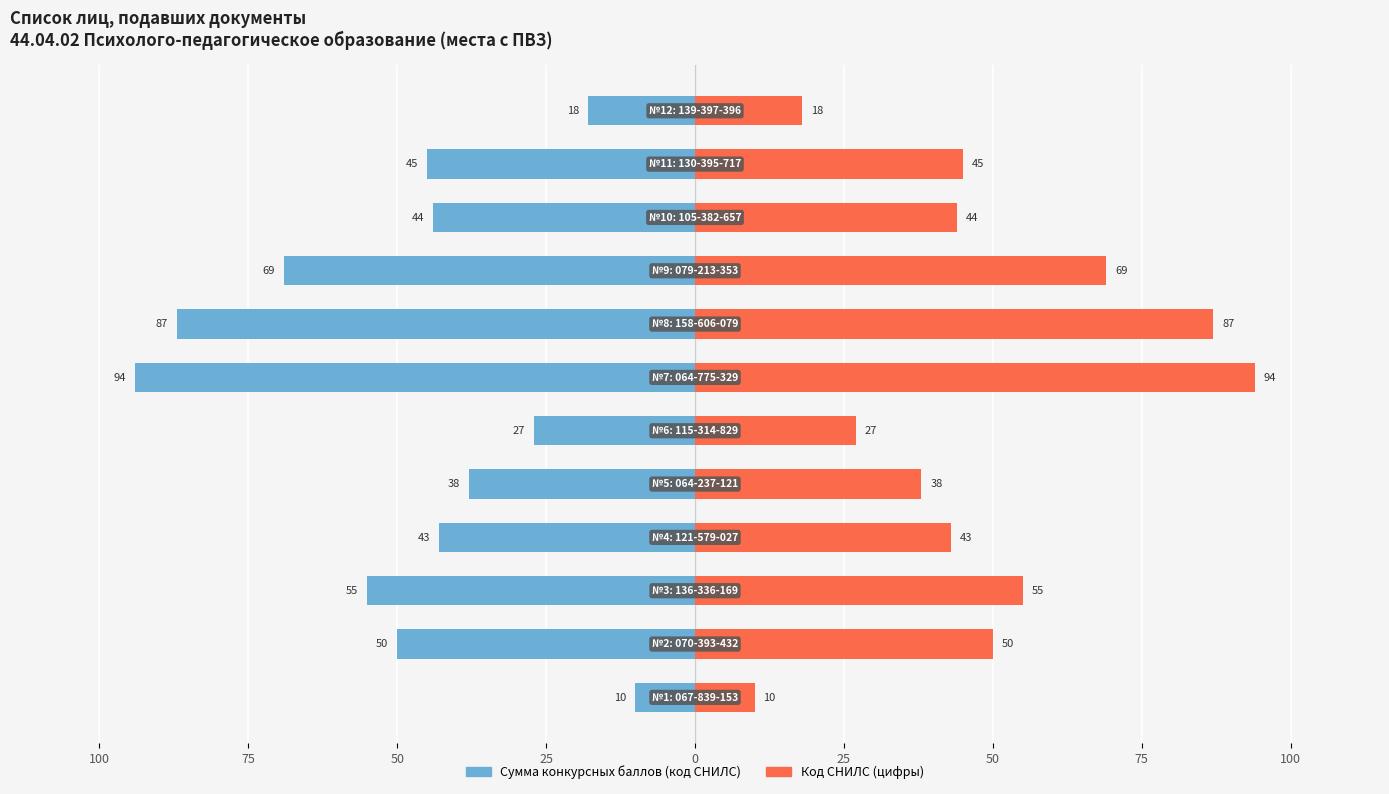

Reading left to right, extract all data points from this chart.

Сумма конкурсных баллов (код): -10	-50	-55	-43	-38	-27	-94	-87	-69	-44	-45	-18
Код СНИЛС (цифры): 10	50	55	43	38	27	94	87	69	44	45	18